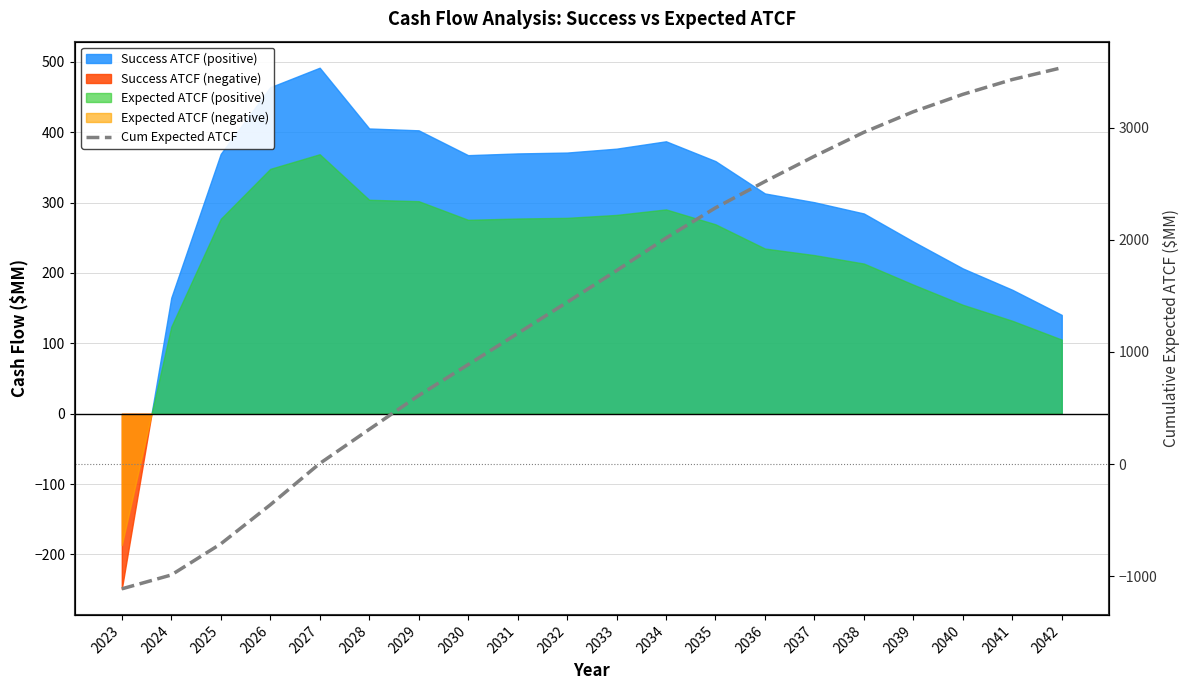

Reading left to right, transcribe all the data shown in this chart.

2023=-1111.9	2024=-988.3	2025=-711.3	2026=-363.4	2027=5.3	2028=309.3	2029=611.4	2030=886.9	2031=1164.3	2032=1442.6	2033=1725.1	2034=2015.4	2035=2284.6	2036=2519.4	2037=2744.8	2038=2958.1	2039=3141.6	2040=3296.4	2041=3428.5	2042=3533.8